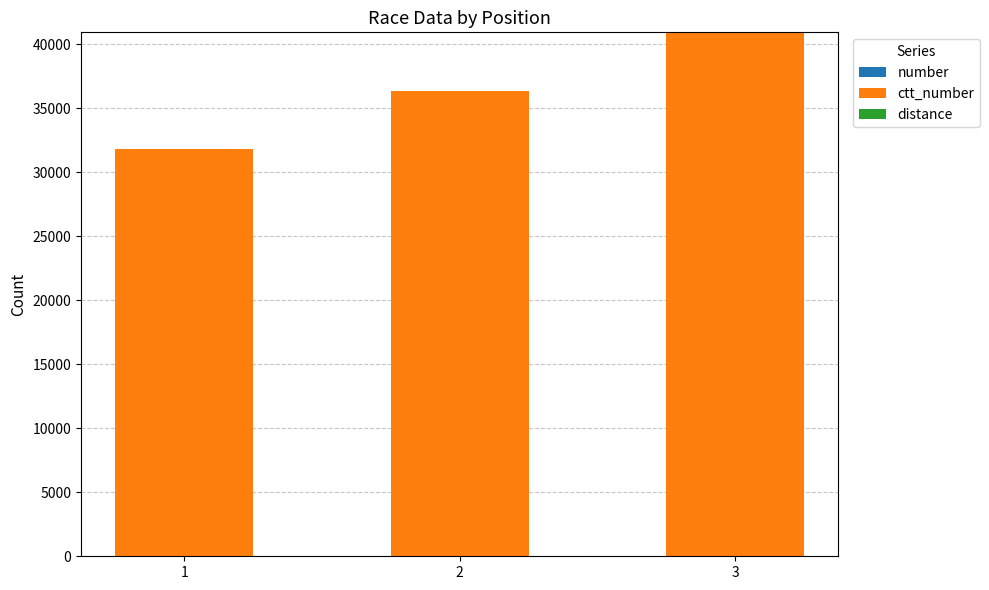

How many distinct data groups are displayed?

2